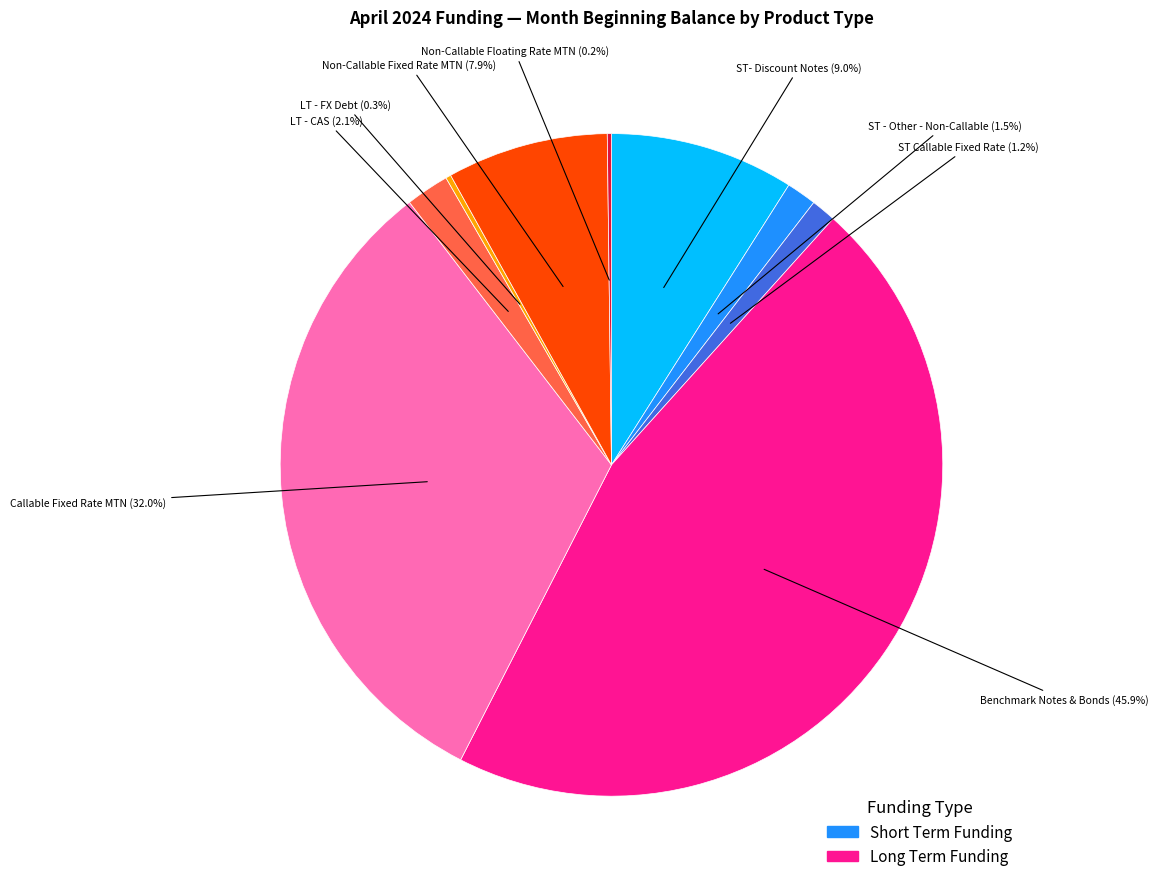

Does any single category account for the majority?

No